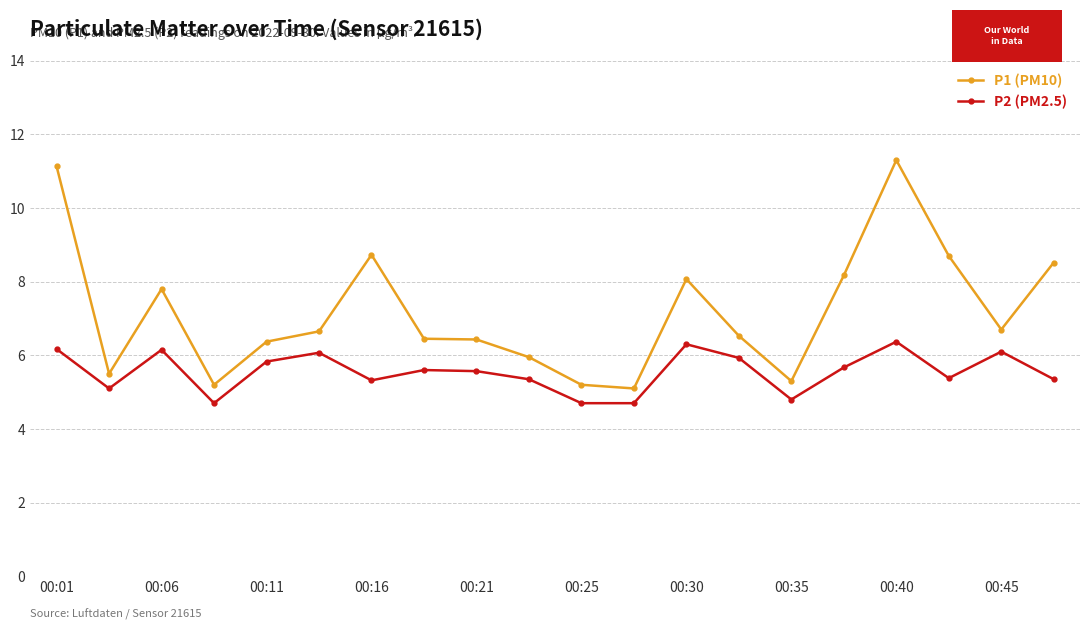

How many lines are shown in the chart?

2